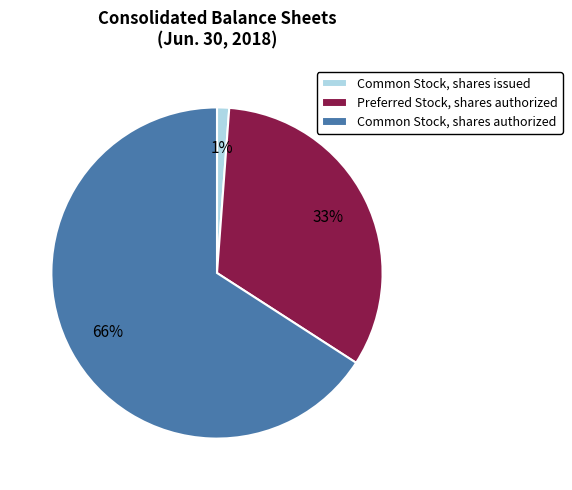

How many segments does this pie chart have?

3